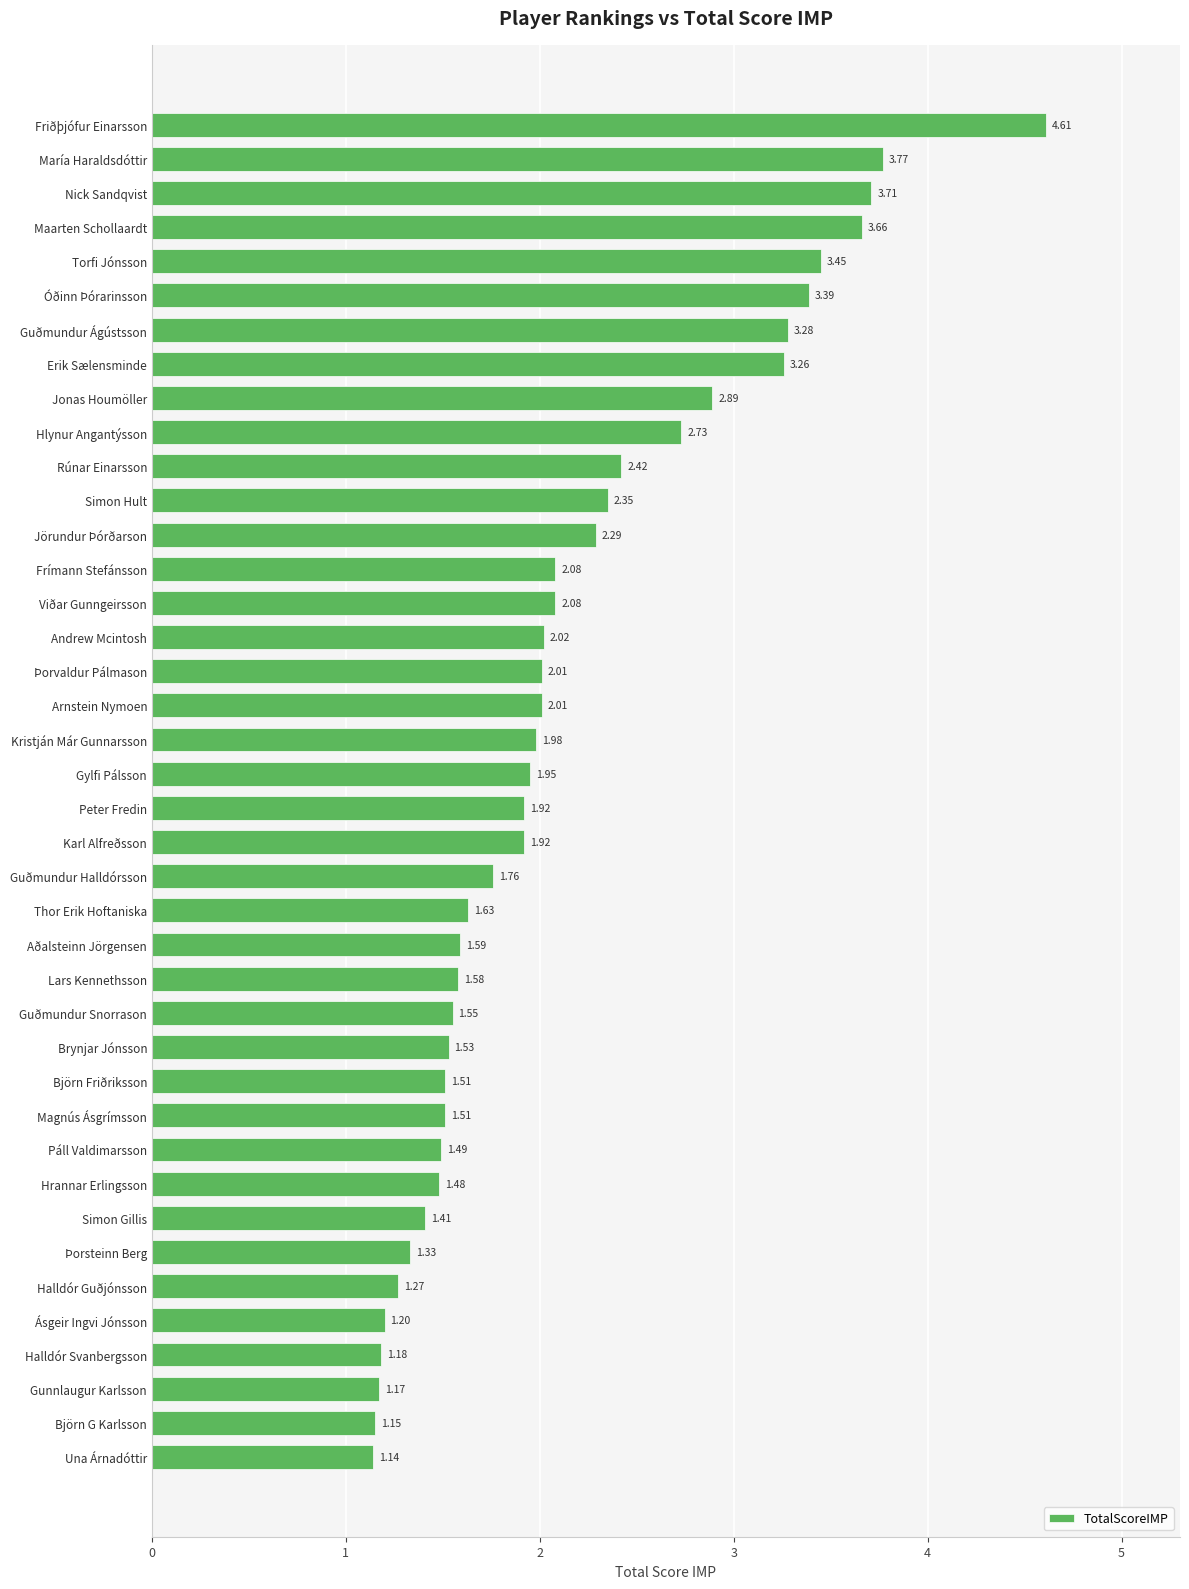

What is the sum of the values at Magnús Ásgrímsson and Björn Friðriksson?

3.0